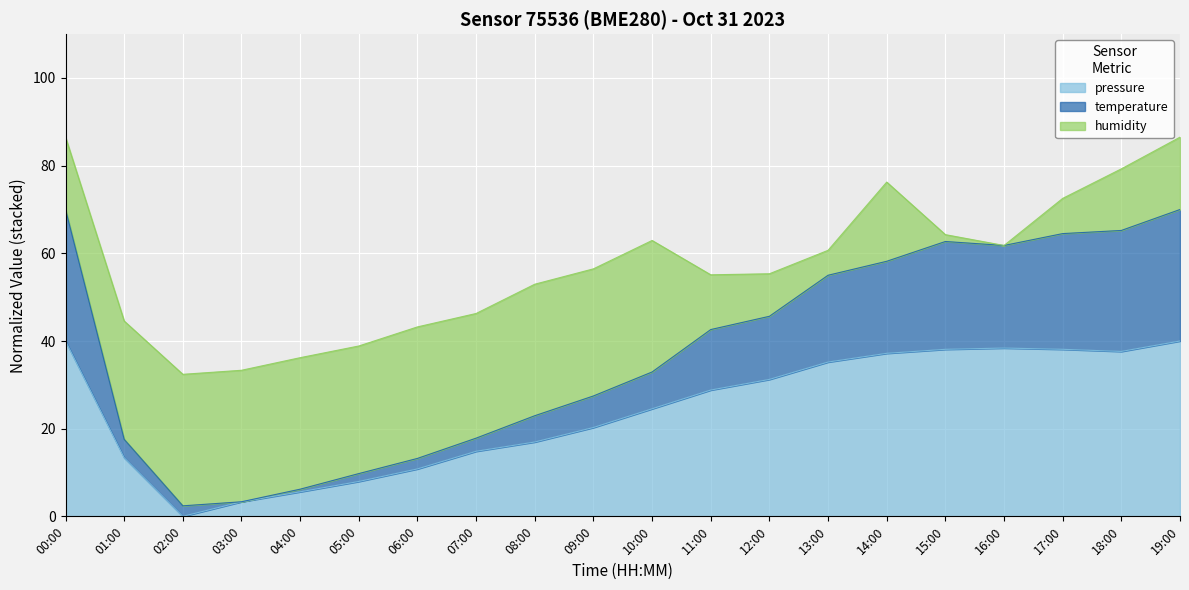

What is the label of the 18th point from the left?

17:00